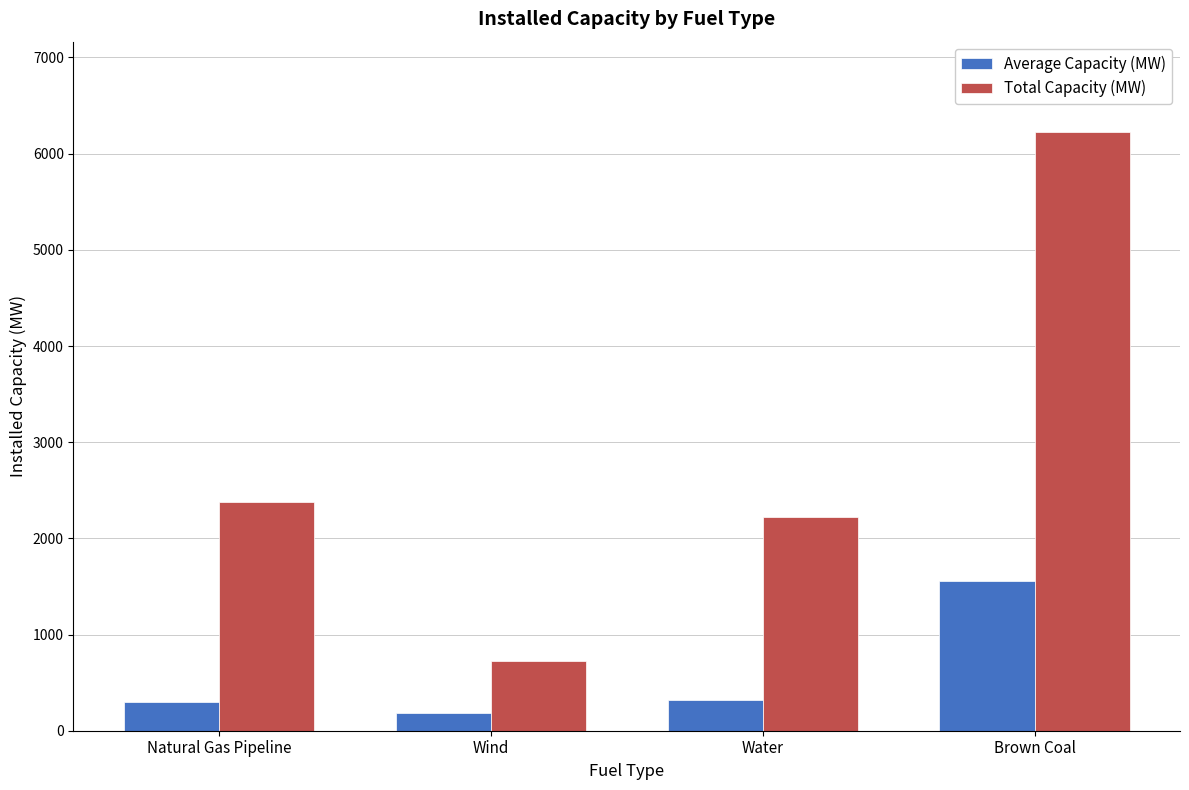

What is the difference between the highest and lowest values at Brown Coal?

4672.5